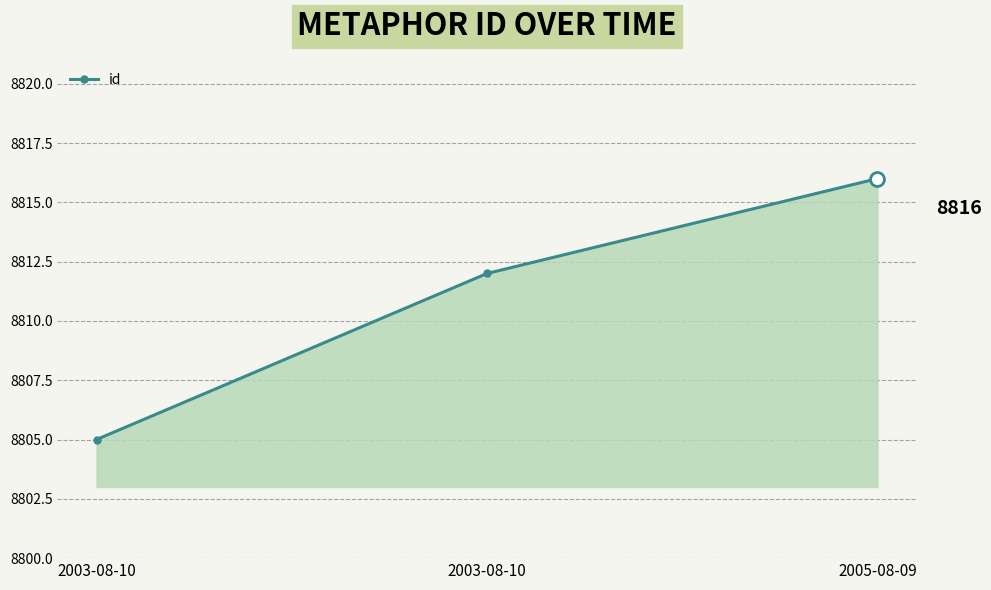

Does the chart display data point markers on the line(s)?

Yes